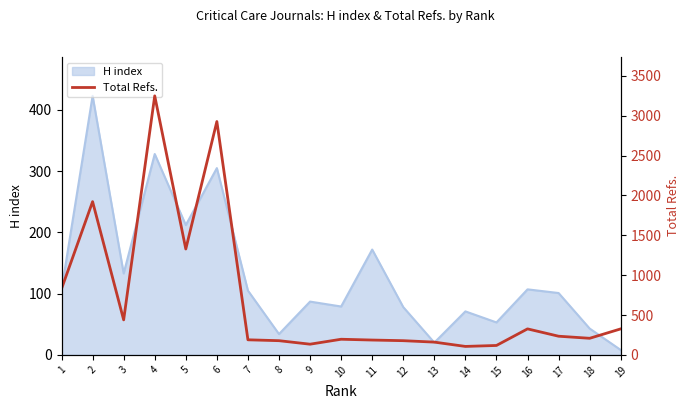

The H index series shows 78 at 12. True or false?

True